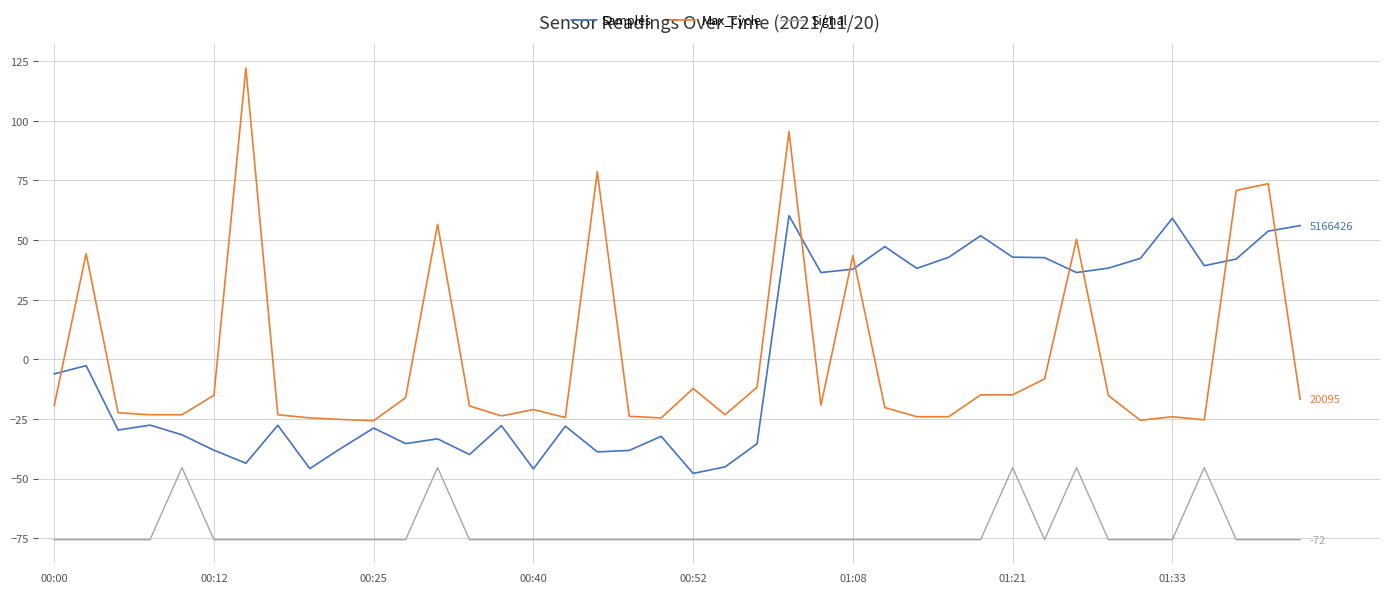

What is the greatest value displayed?

122.2